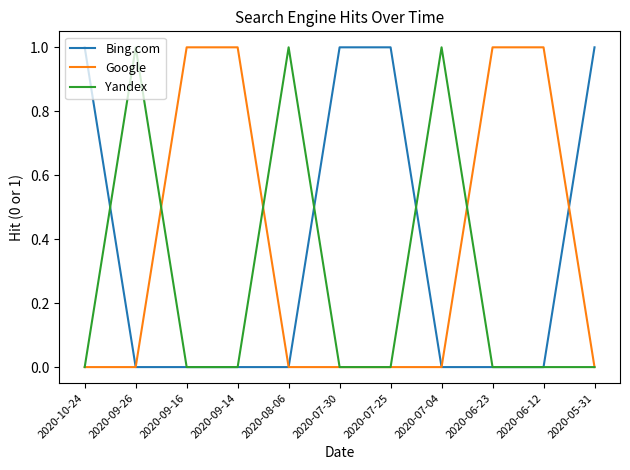

Is the value of Yandex at 2020-07-25 greater than the value of Bing.com at 2020-07-25?

No